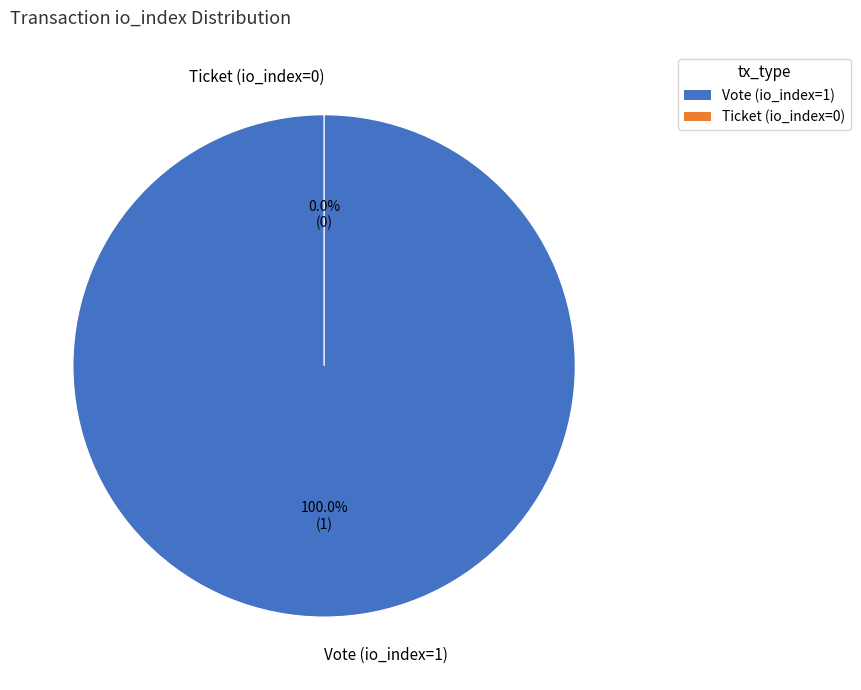

What is the majority slice?

Vote (io_index=1)